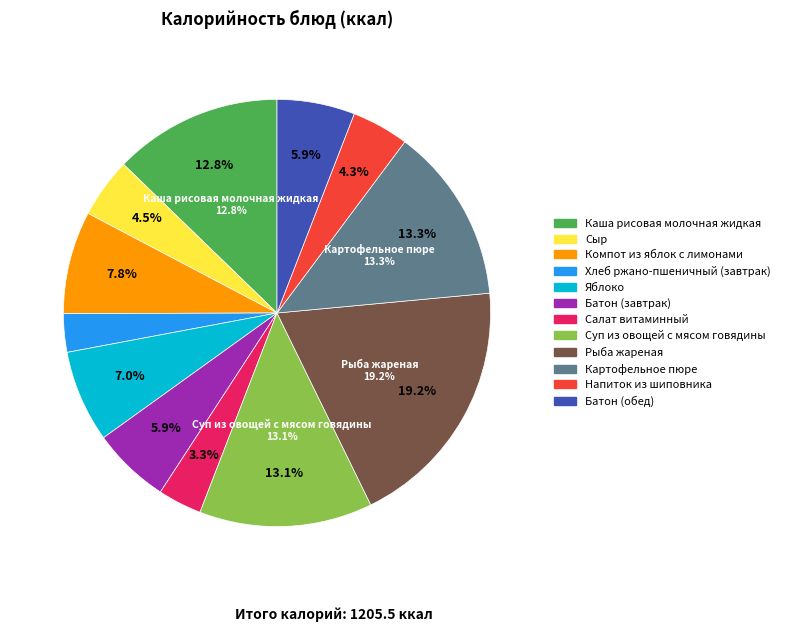

What is the smallest slice in the pie chart?

Хлеб ржано-пшеничный (завтрак)